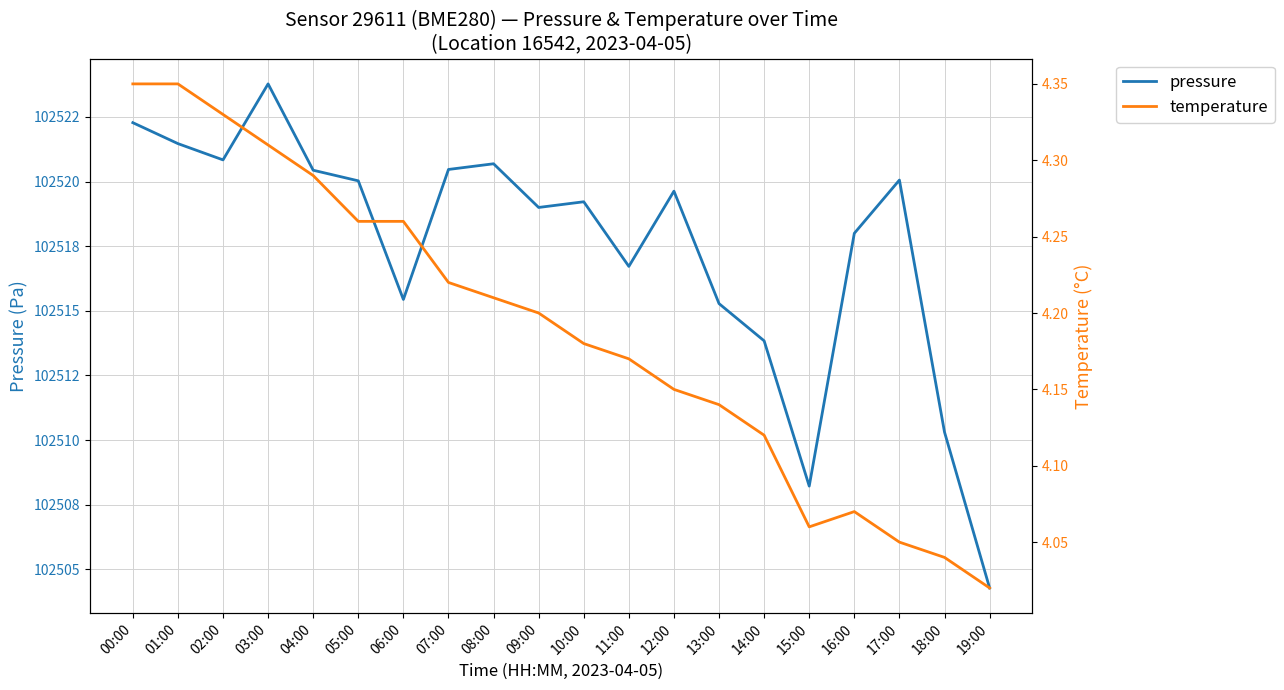

Which series has the largest range (max minus min)?

pressure